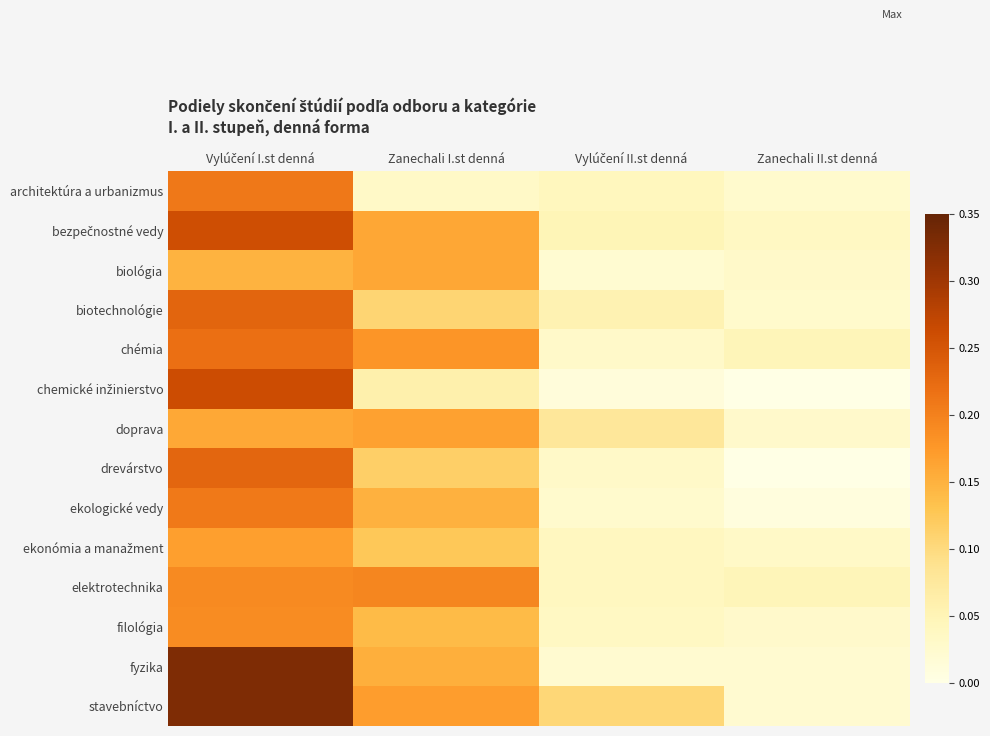

At which category is the sum across all series the highest?

Vylúčení I.st denná